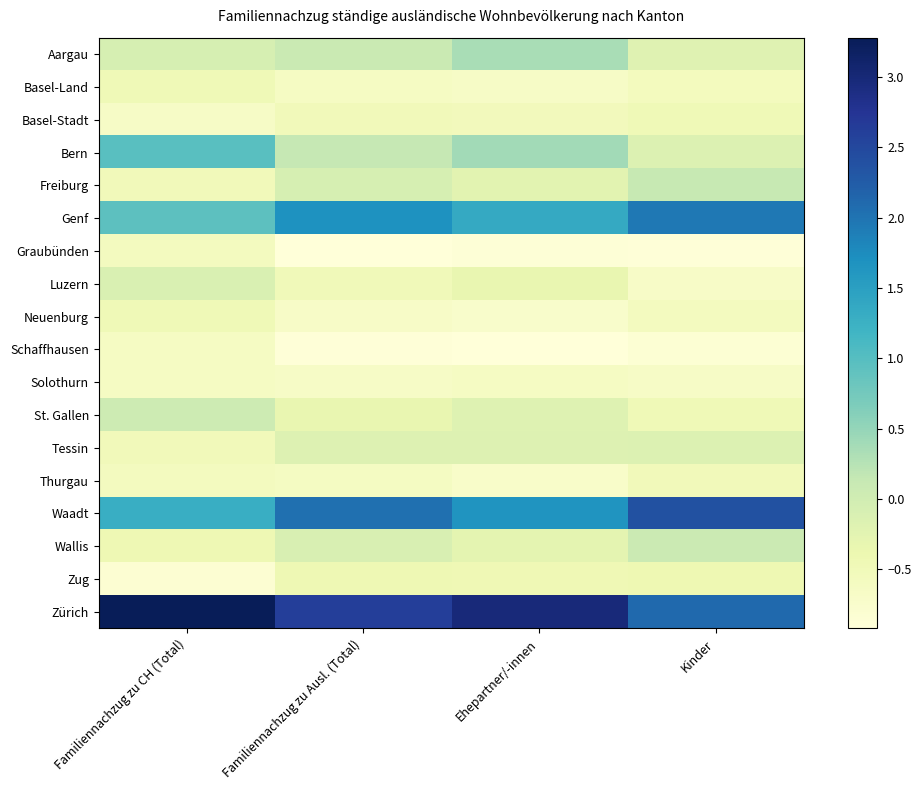

Reading right to left, transcribe all the data shown in this chart.

Aargau: Kinder=-0.2	Ehepartner/-innen=0.4	Familiennachzug zu Ausl. (Total)=0.1	Familiennachzug zu CH (Total)=-0.1
Basel-Land: Kinder=-0.6	Ehepartner/-innen=-0.7	Familiennachzug zu Ausl. (Total)=-0.6	Familiennachzug zu CH (Total)=-0.5
Basel-Stadt: Kinder=-0.5	Ehepartner/-innen=-0.5	Familiennachzug zu Ausl. (Total)=-0.5	Familiennachzug zu CH (Total)=-0.7
Bern: Kinder=-0.2	Ehepartner/-innen=0.4	Familiennachzug zu Ausl. (Total)=0.1	Familiennachzug zu CH (Total)=1.0
Freiburg: Kinder=0.1	Ehepartner/-innen=-0.2	Familiennachzug zu Ausl. (Total)=-0.1	Familiennachzug zu CH (Total)=-0.5
Genf: Kinder=2.0	Ehepartner/-innen=1.4	Familiennachzug zu Ausl. (Total)=1.7	Familiennachzug zu CH (Total)=0.9
Graubünden: Kinder=-0.9	Ehepartner/-innen=-0.9	Familiennachzug zu Ausl. (Total)=-0.9	Familiennachzug zu CH (Total)=-0.6
Luzern: Kinder=-0.7	Ehepartner/-innen=-0.3	Familiennachzug zu Ausl. (Total)=-0.5	Familiennachzug zu CH (Total)=-0.1
Neuenburg: Kinder=-0.6	Ehepartner/-innen=-0.7	Familiennachzug zu Ausl. (Total)=-0.7	Familiennachzug zu CH (Total)=-0.5
Schaffhausen: Kinder=-0.8	Ehepartner/-innen=-0.9	Familiennachzug zu Ausl. (Total)=-0.9	Familiennachzug zu CH (Total)=-0.6
Solothurn: Kinder=-0.7	Ehepartner/-innen=-0.6	Familiennachzug zu Ausl. (Total)=-0.7	Familiennachzug zu CH (Total)=-0.6
St. Gallen: Kinder=-0.5	Ehepartner/-innen=-0.2	Familiennachzug zu Ausl. (Total)=-0.3	Familiennachzug zu CH (Total)=0.0
Tessin: Kinder=-0.2	Ehepartner/-innen=-0.2	Familiennachzug zu Ausl. (Total)=-0.2	Familiennachzug zu CH (Total)=-0.5
Thurgau: Kinder=-0.5	Ehepartner/-innen=-0.7	Familiennachzug zu Ausl. (Total)=-0.6	Familiennachzug zu CH (Total)=-0.6
Waadt: Kinder=2.4	Ehepartner/-innen=1.6	Familiennachzug zu Ausl. (Total)=2.0	Familiennachzug zu CH (Total)=1.3
Wallis: Kinder=0.1	Ehepartner/-innen=-0.3	Familiennachzug zu Ausl. (Total)=-0.1	Familiennachzug zu CH (Total)=-0.4
Zug: Kinder=-0.4	Ehepartner/-innen=-0.4	Familiennachzug zu Ausl. (Total)=-0.4	Familiennachzug zu CH (Total)=-0.8
Zürich: Kinder=2.1	Ehepartner/-innen=3.0	Familiennachzug zu Ausl. (Total)=2.6	Familiennachzug zu CH (Total)=3.3